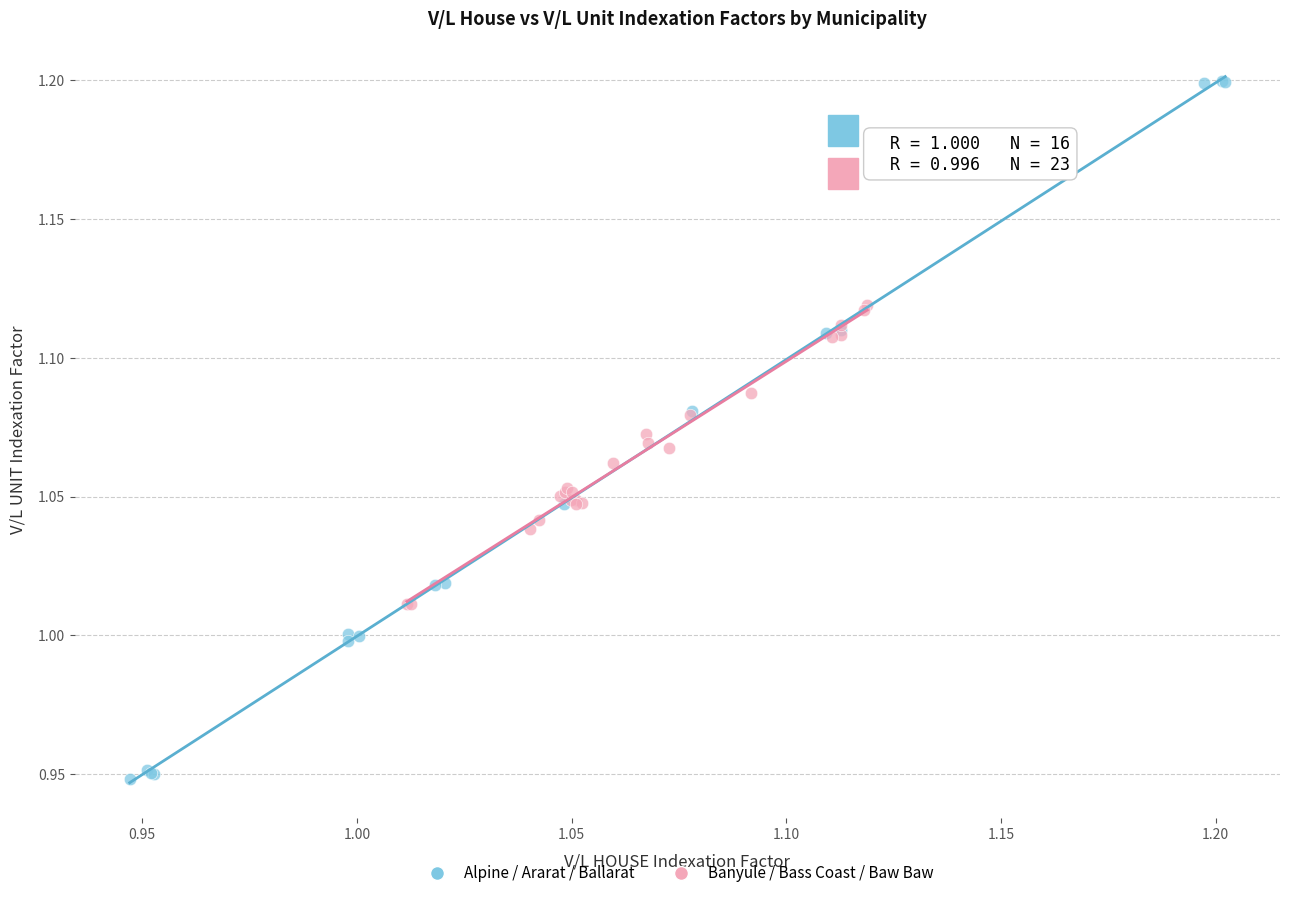

Which series contains the highest Y value?

Alpine / Ararat / Ballarat